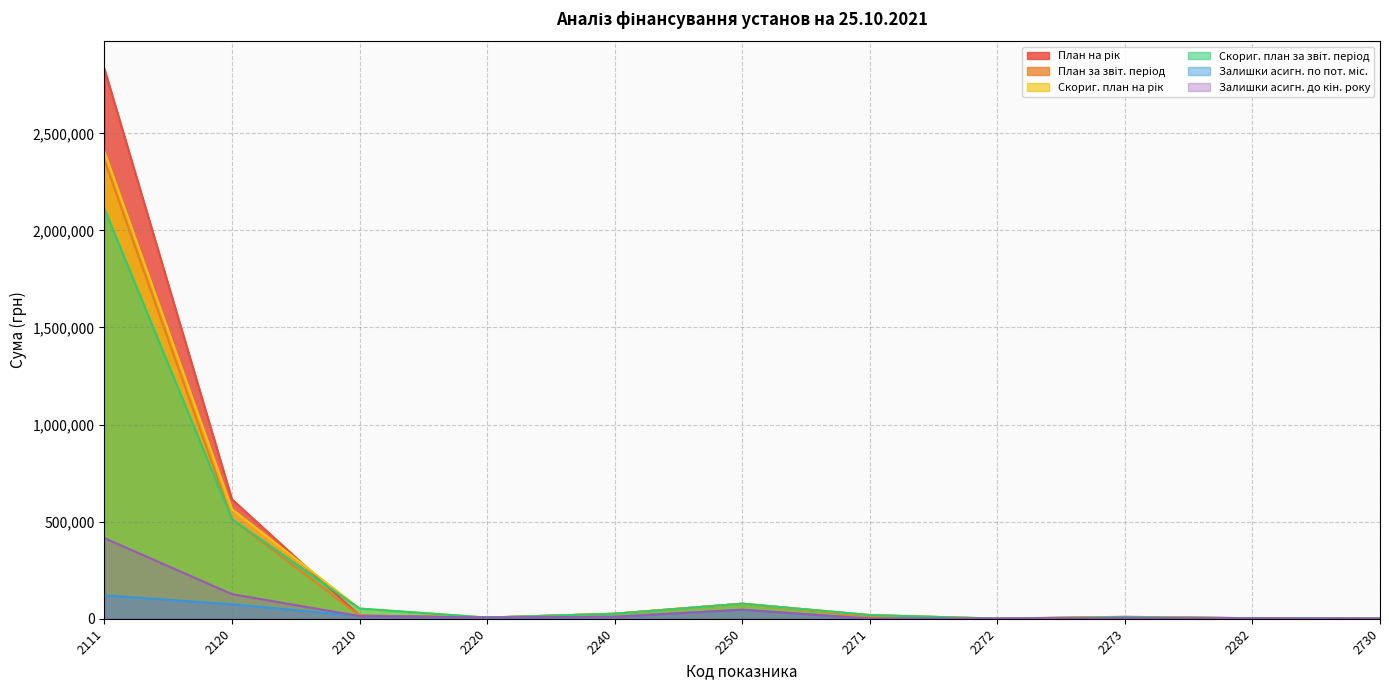

List the series in order of their peak value, highest first.

План на рік, Скориг. план на рік, План за звіт. період, Скориг. план за звіт. період, Залишки асигн. до кін. року, Залишки асигн. по пот. міс.